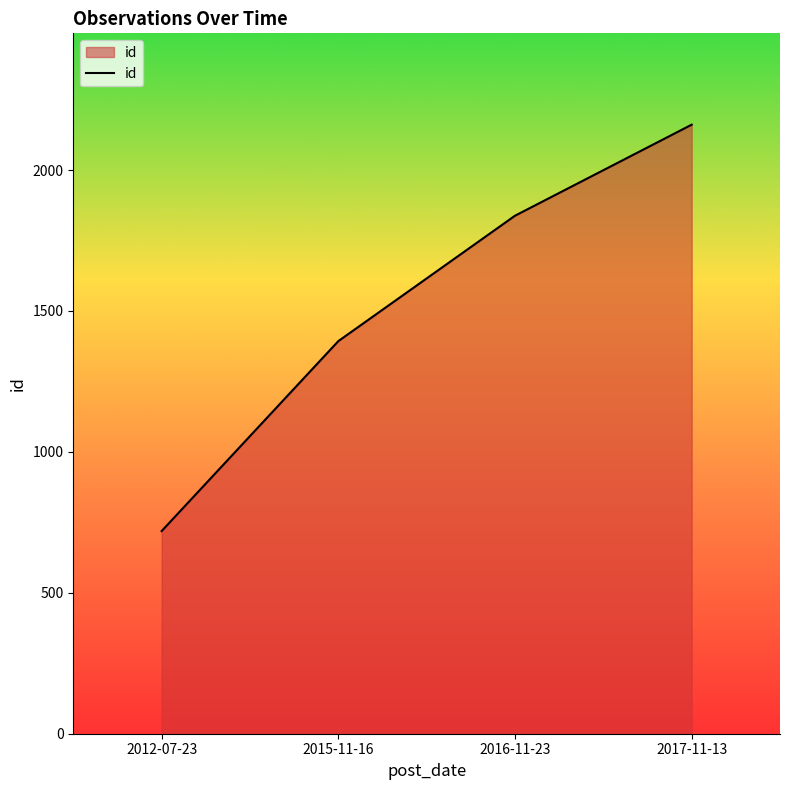

The value at 2015-11-16 is 2062. True or false?

False